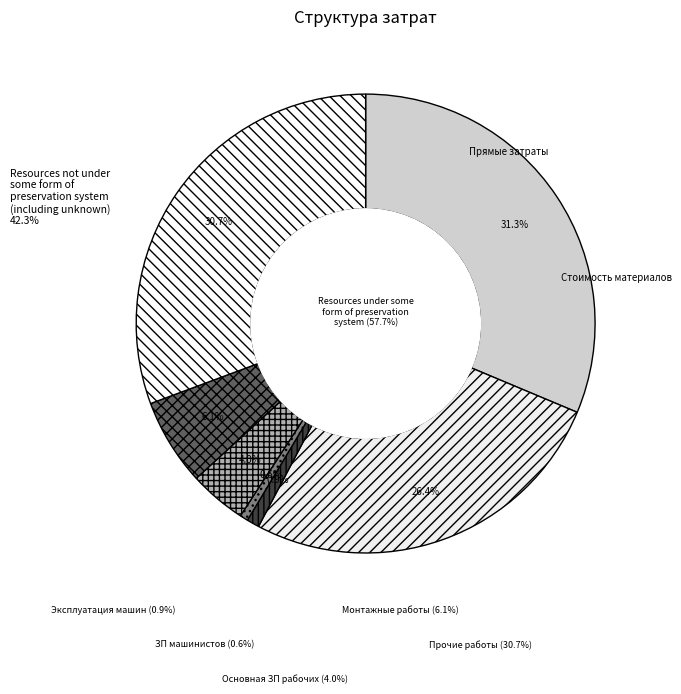

Does Эксплуатация машин account for over 50% of the chart?

No